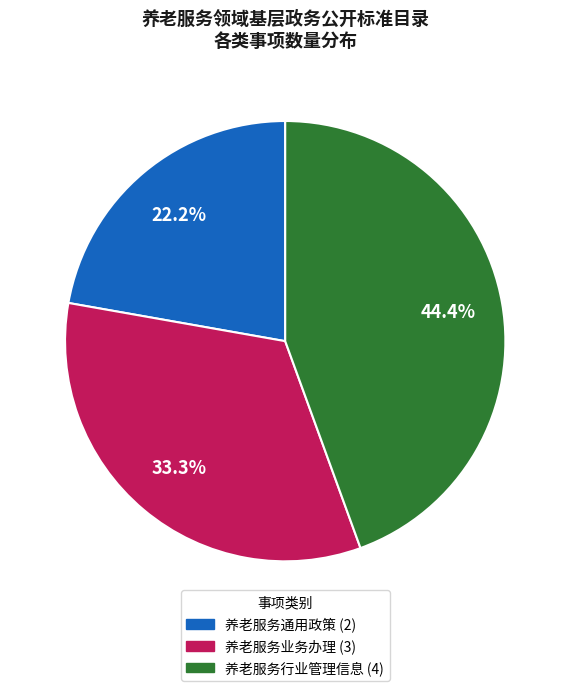

To the nearest percent, what portion does 养老服务行业管理信息 represent?

44%